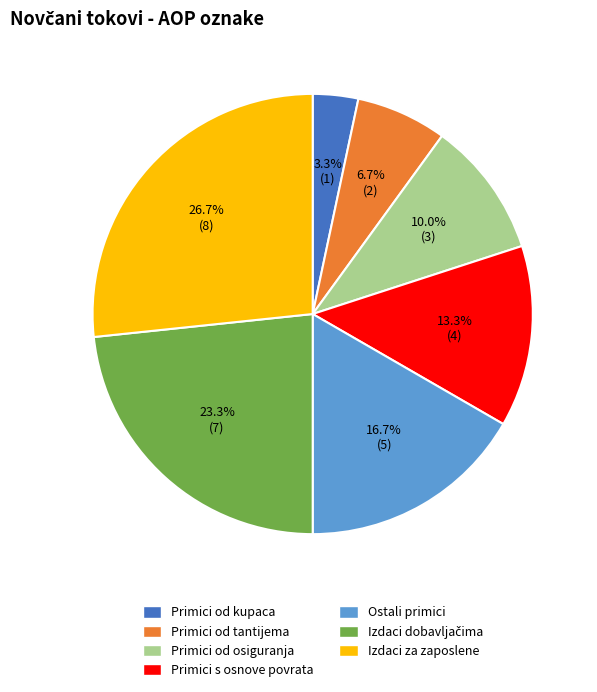

Is there any slice that represents more than half of the pie?

No